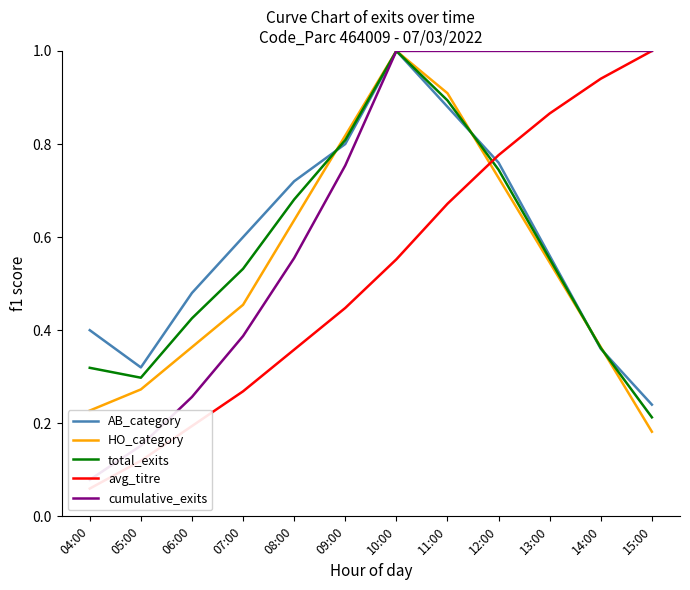

Reading left to right, list all the values displayed in this chart.

AB_category: 04:00=0.4	05:00=0.3	06:00=0.5	07:00=0.6	08:00=0.7	09:00=0.8	10:00=1.0	11:00=0.9	12:00=0.8	13:00=0.6	14:00=0.4	15:00=0.2
HO_category: 04:00=0.2	05:00=0.3	06:00=0.4	07:00=0.5	08:00=0.6	09:00=0.8	10:00=1.0	11:00=0.9	12:00=0.7	13:00=0.5	14:00=0.4	15:00=0.2
total_exits: 04:00=0.3	05:00=0.3	06:00=0.4	07:00=0.5	08:00=0.7	09:00=0.8	10:00=1.0	11:00=0.9	12:00=0.7	13:00=0.6	14:00=0.4	15:00=0.2
avg_titre: 04:00=0.1	05:00=0.1	06:00=0.2	07:00=0.3	08:00=0.4	09:00=0.4	10:00=0.6	11:00=0.7	12:00=0.8	13:00=0.9	14:00=0.9	15:00=1.0
cumulative_exits: 04:00=0.1	05:00=0.2	06:00=0.3	07:00=0.4	08:00=0.6	09:00=0.8	10:00=1.0	11:00=1.0	12:00=1.0	13:00=1.0	14:00=1.0	15:00=1.0